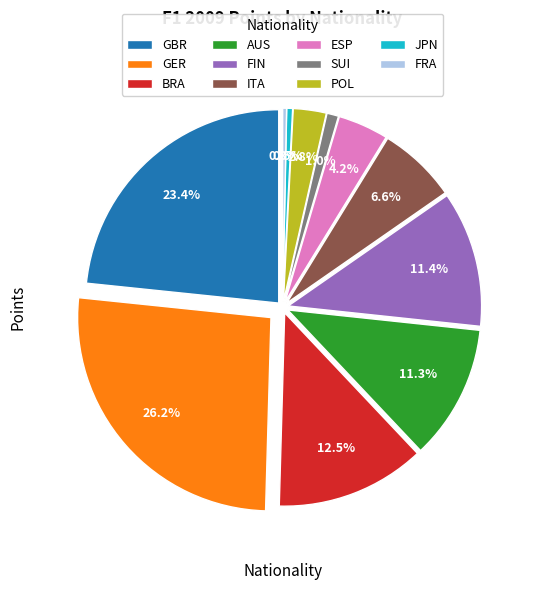

Which slice is the largest?

GER